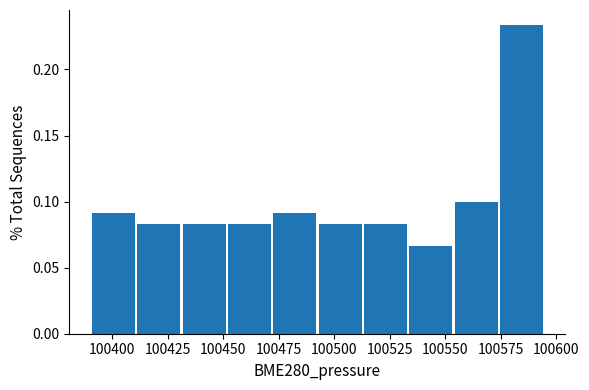

Reading left to right, list every bar in this chart as the range it spans on the x-axis followed by its height. Neither the bar edges nor the heights are printed on the chart, so give them approximately, as read against the axes.

100390 to 100410: 0.090
100410 to 100430: 0.085
100430 to 100450: 0.085
100450 to 100475: 0.085
100475 to 100495: 0.090
100495 to 100515: 0.085
100515 to 100535: 0.085
100535 to 100555: 0.065
100555 to 100575: 0.100
100575 to 100595: 0.235